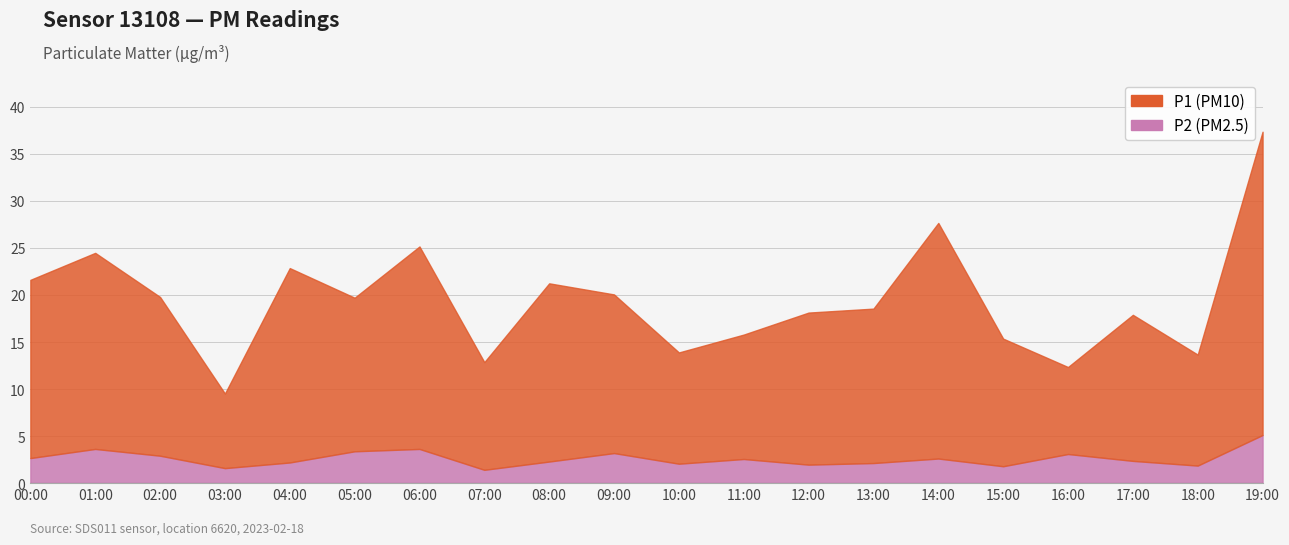

At which category does the chart reach its peak across all series?

19:00